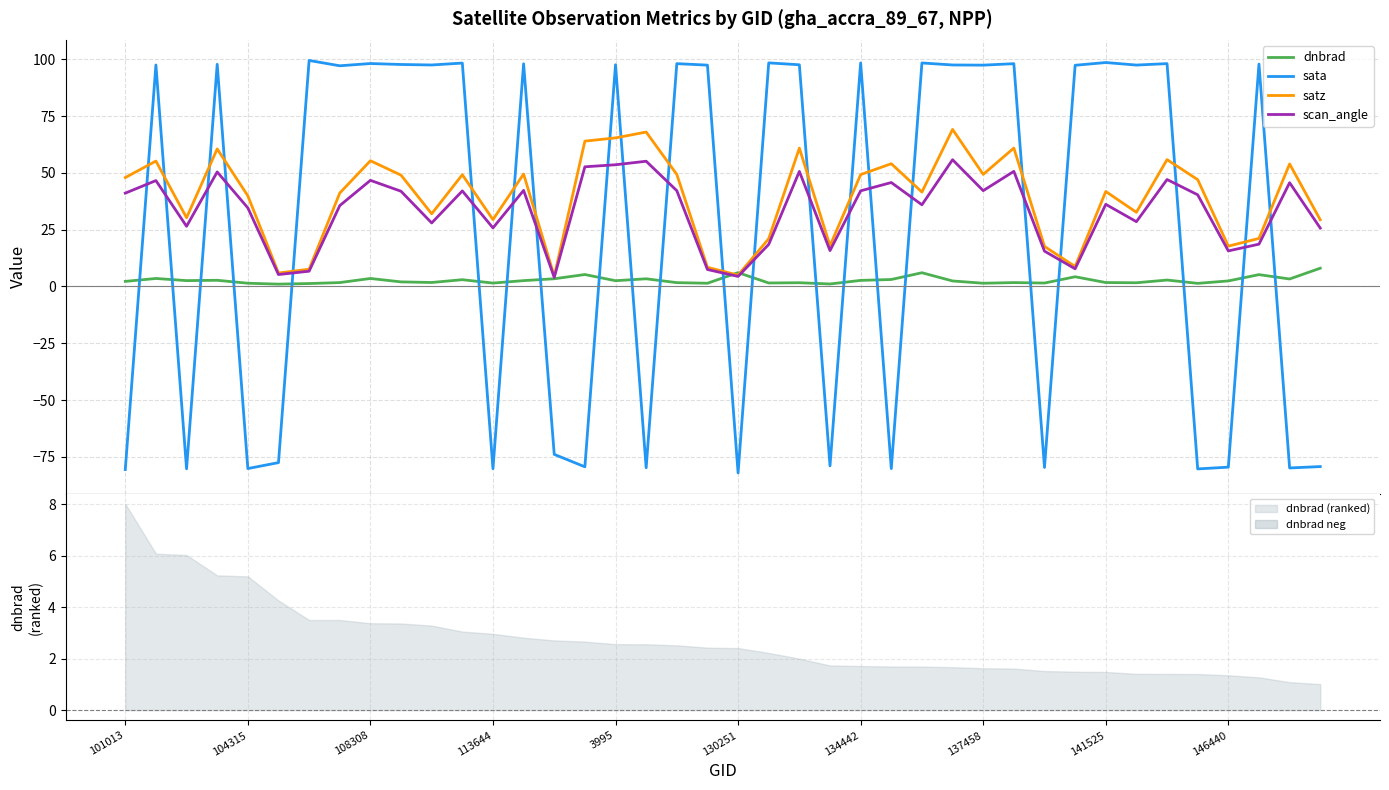

What is the highest value of the scan_angle series?

55.8